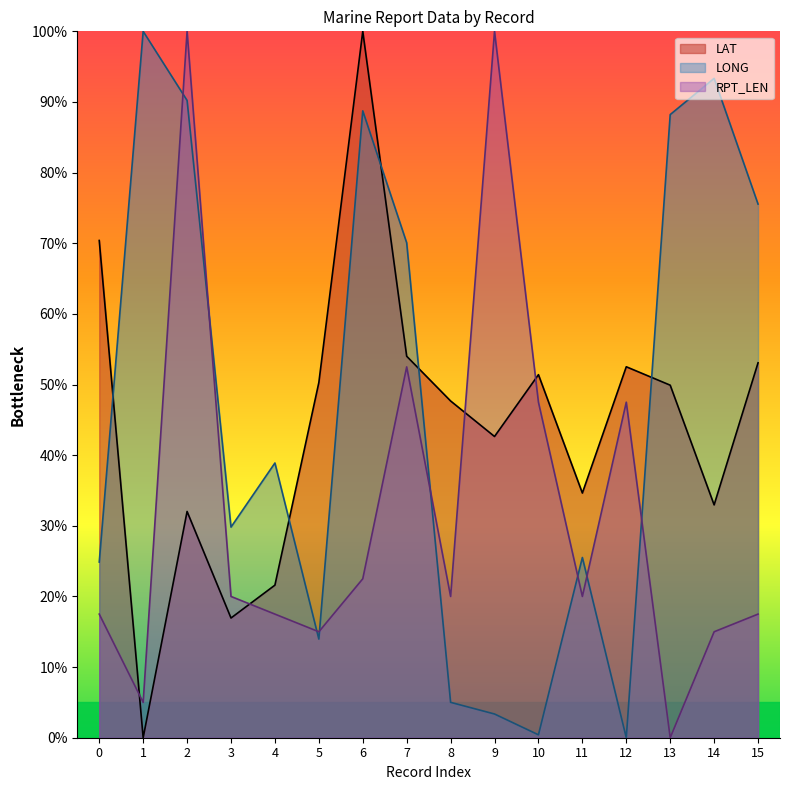

Between 8 and 10, which series saw the biggest shift?

RPT_LEN